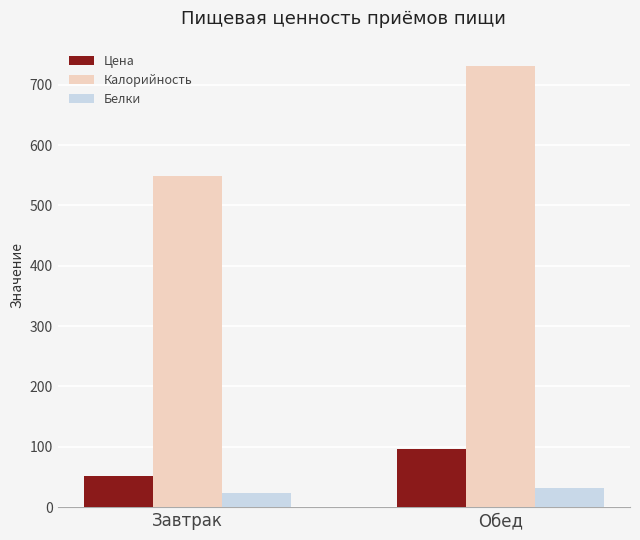

At which category does the chart reach its peak across all series?

Обед